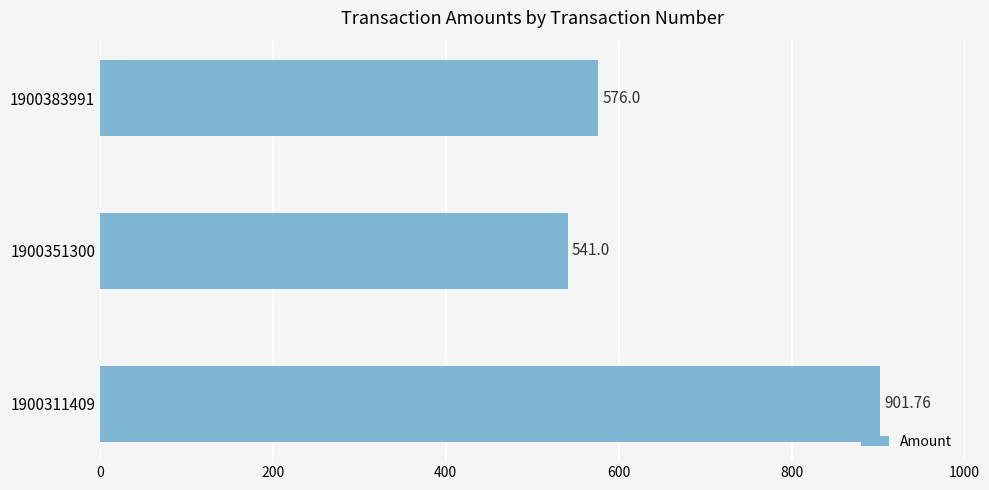

List the labels in order of value, largest first.

1900311409, 1900383991, 1900351300